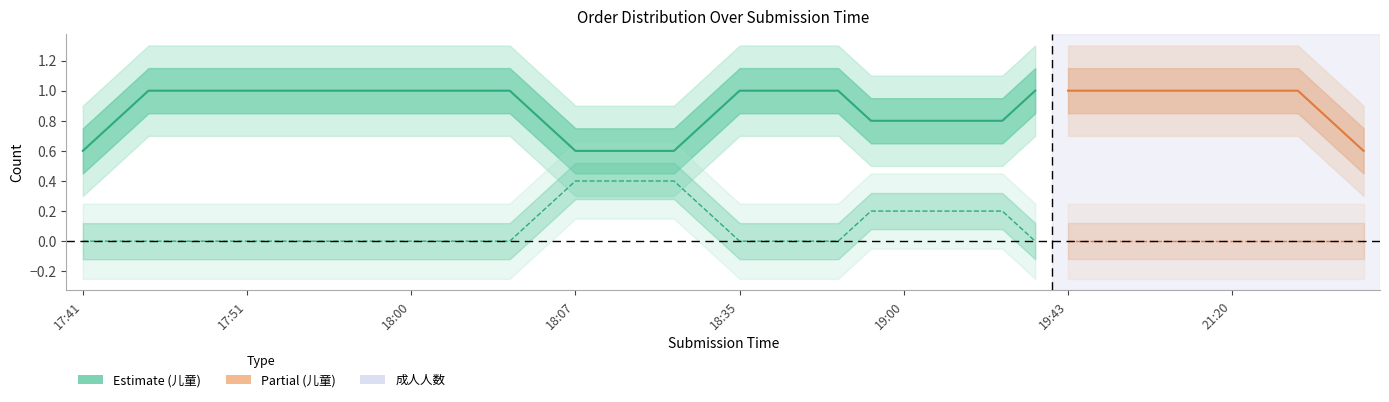

List the series in order of their peak value, highest first.

儿童人数, 成人人数